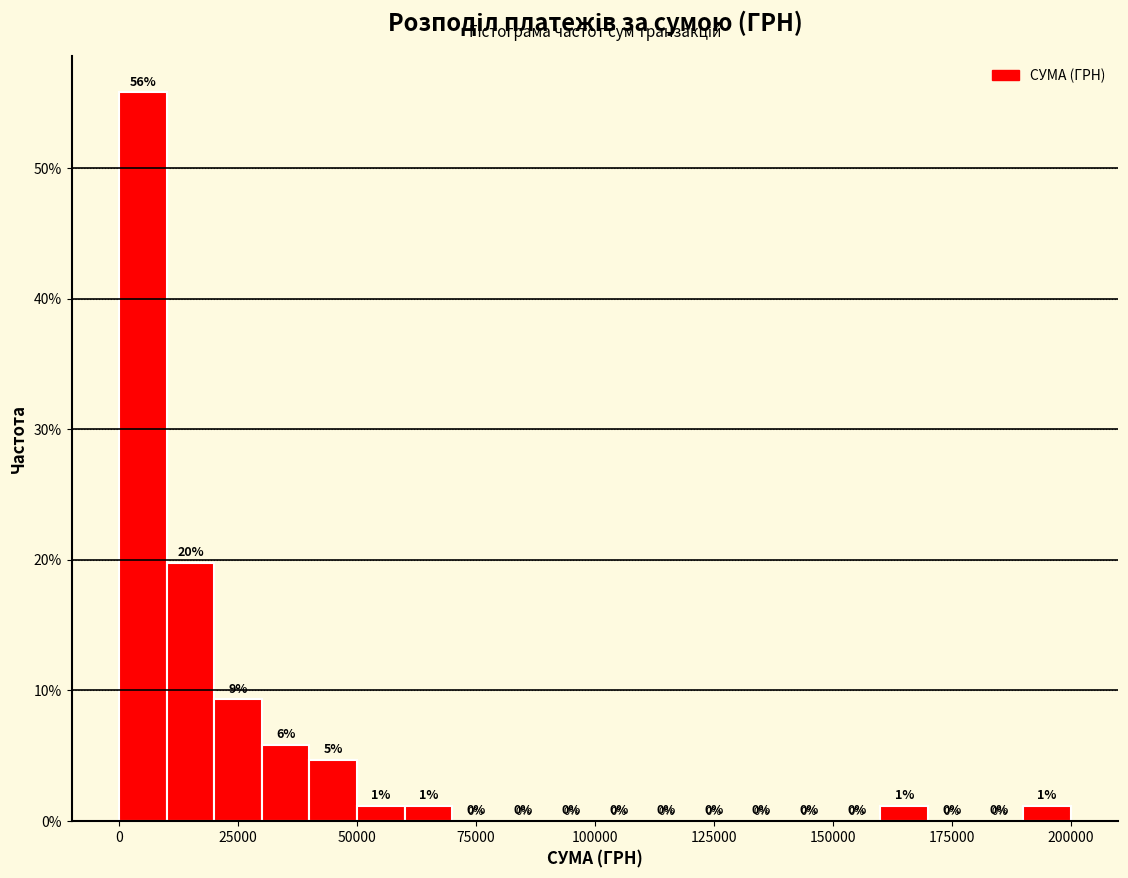

Read against the x-axis, roughly where is the centre of the tallest bar?

5000